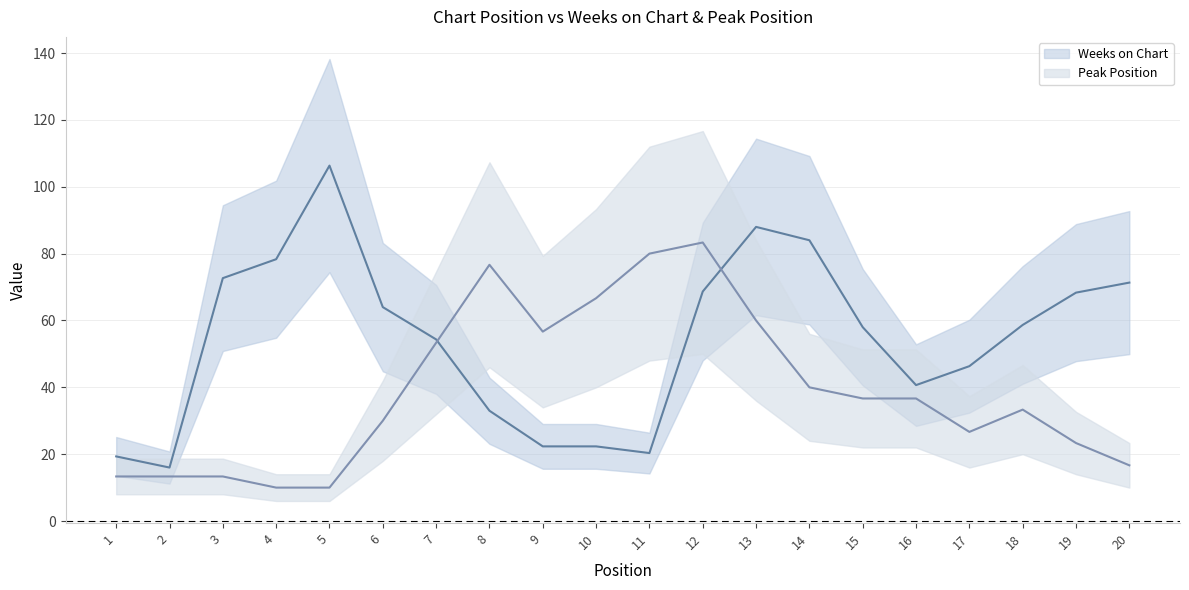

What is the sum of the Peak Position values at 3 and 10?

80.0